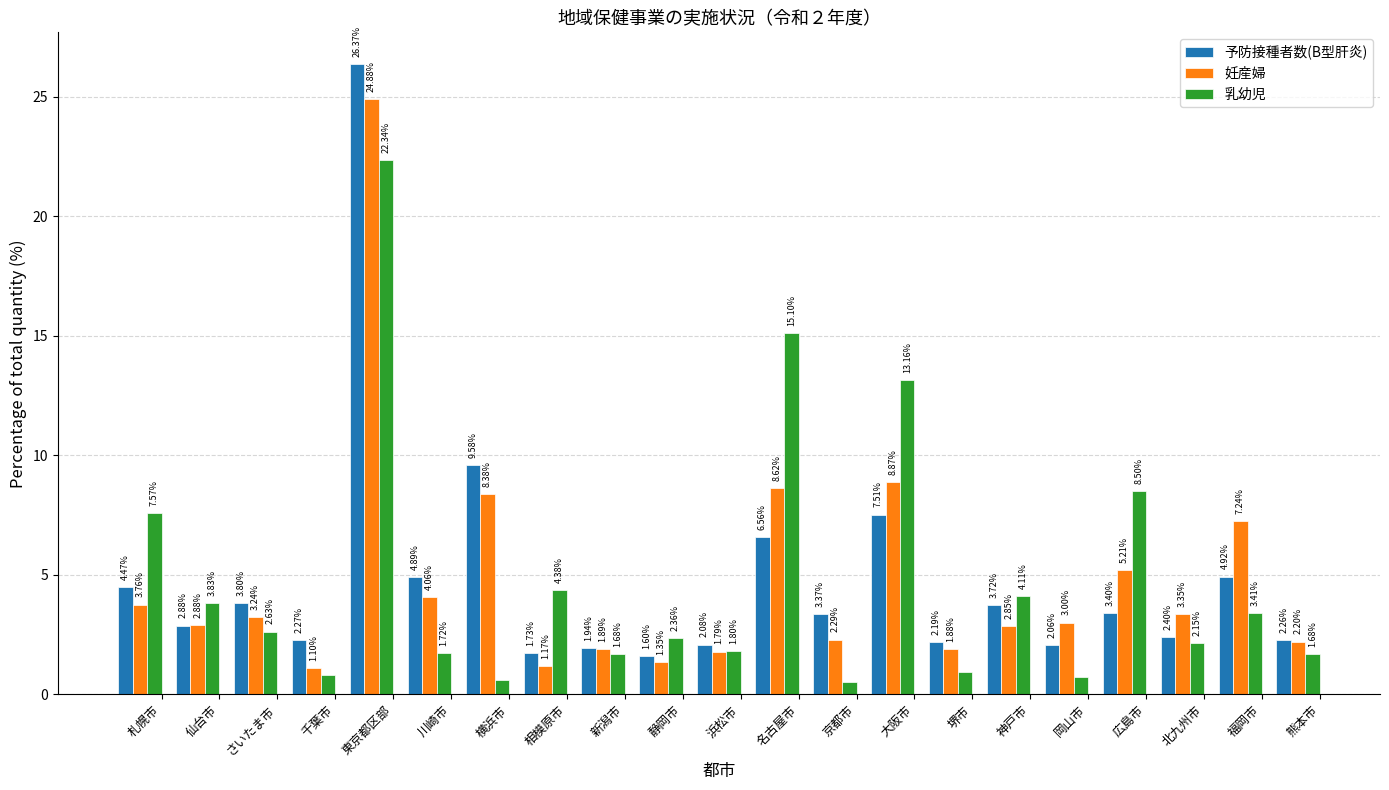

What is the difference between the second highest and second lowest values in the 妊産婦 series?

7.7